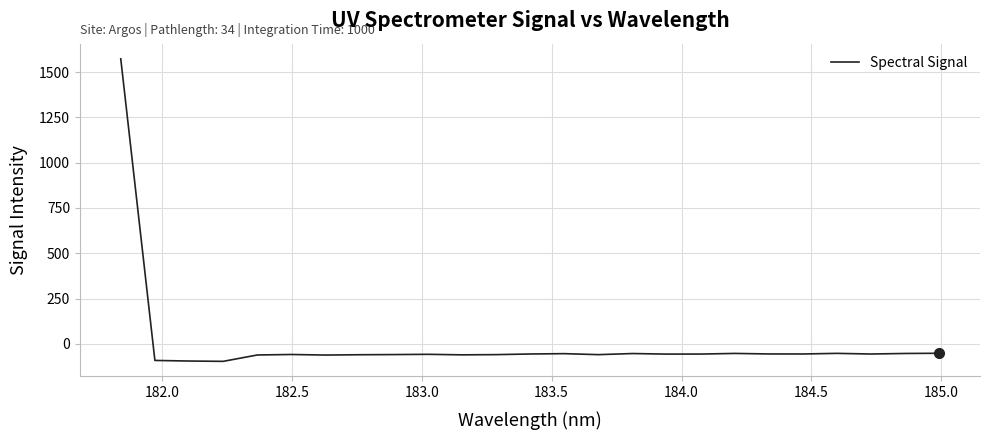

What is the minimum value shown in the chart?

-96.7